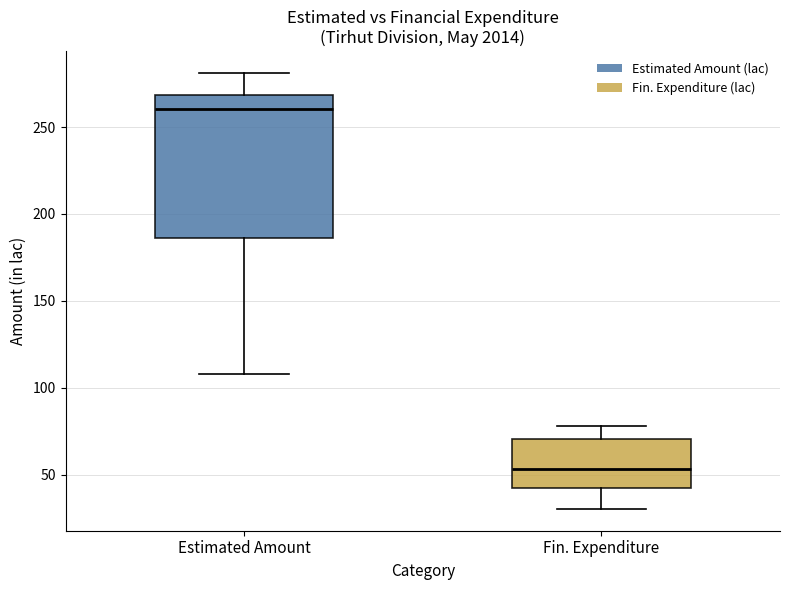

Which box's median line is the lowest?

Fin. Expenditure